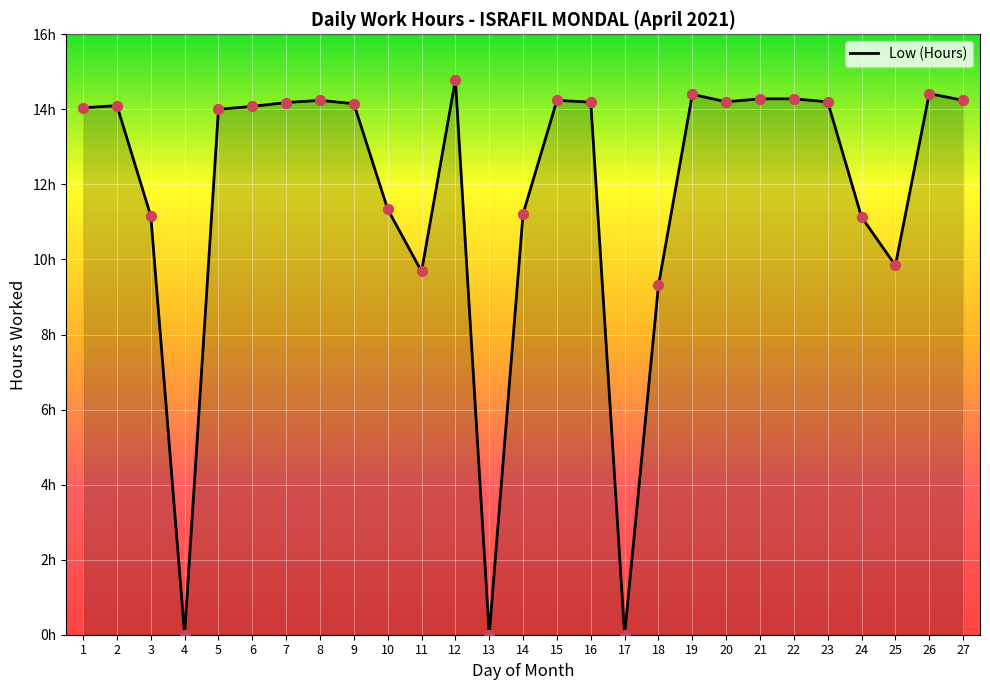

Which has a higher value, 19 or 17?

19